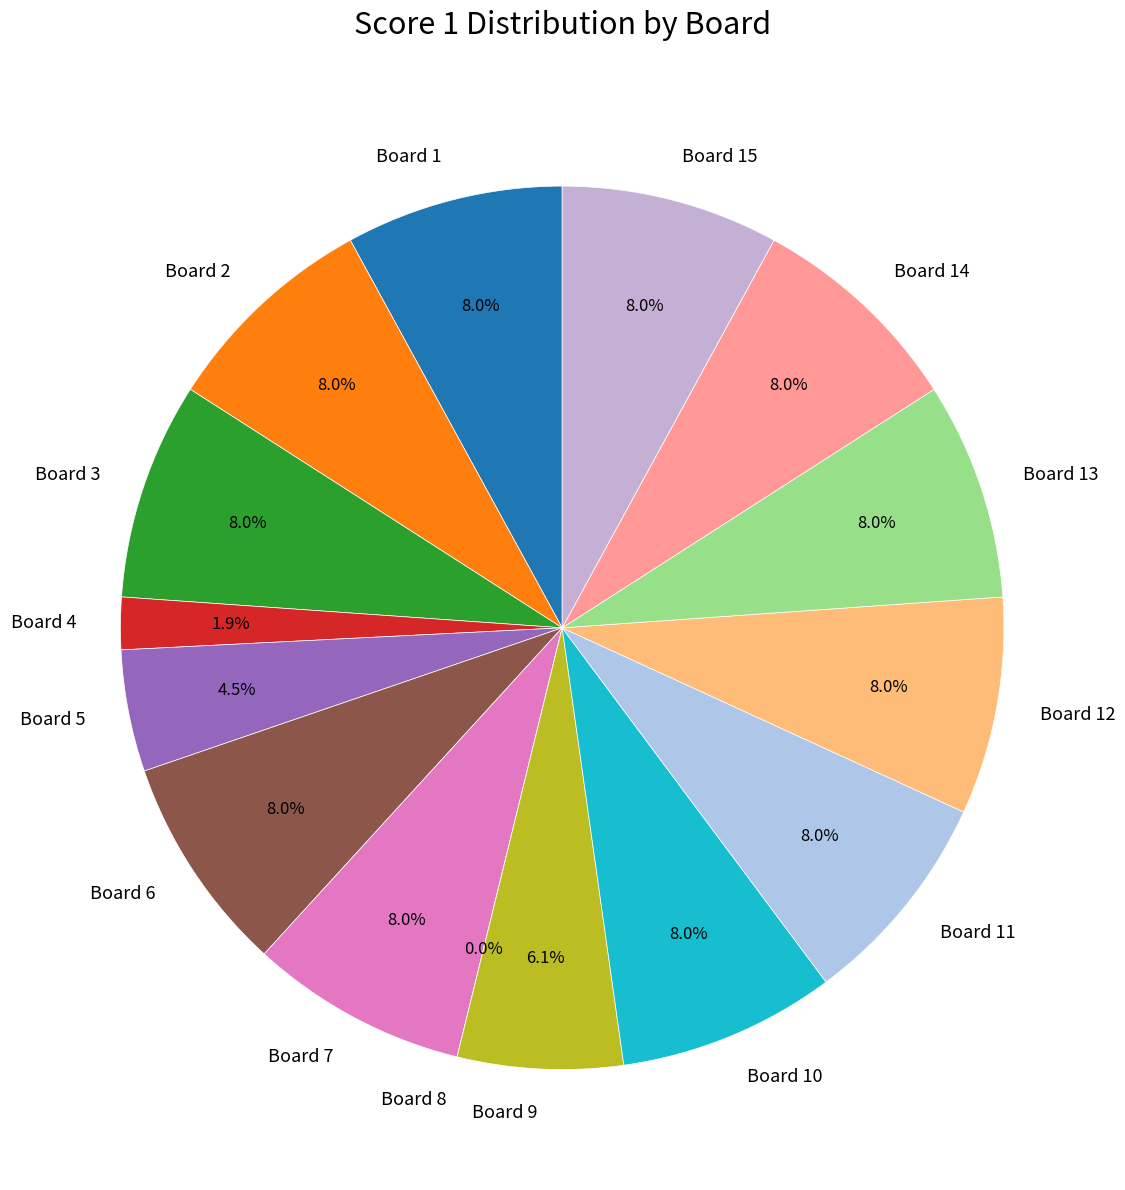

What portion of the pie excludes Board 12?

92.0%